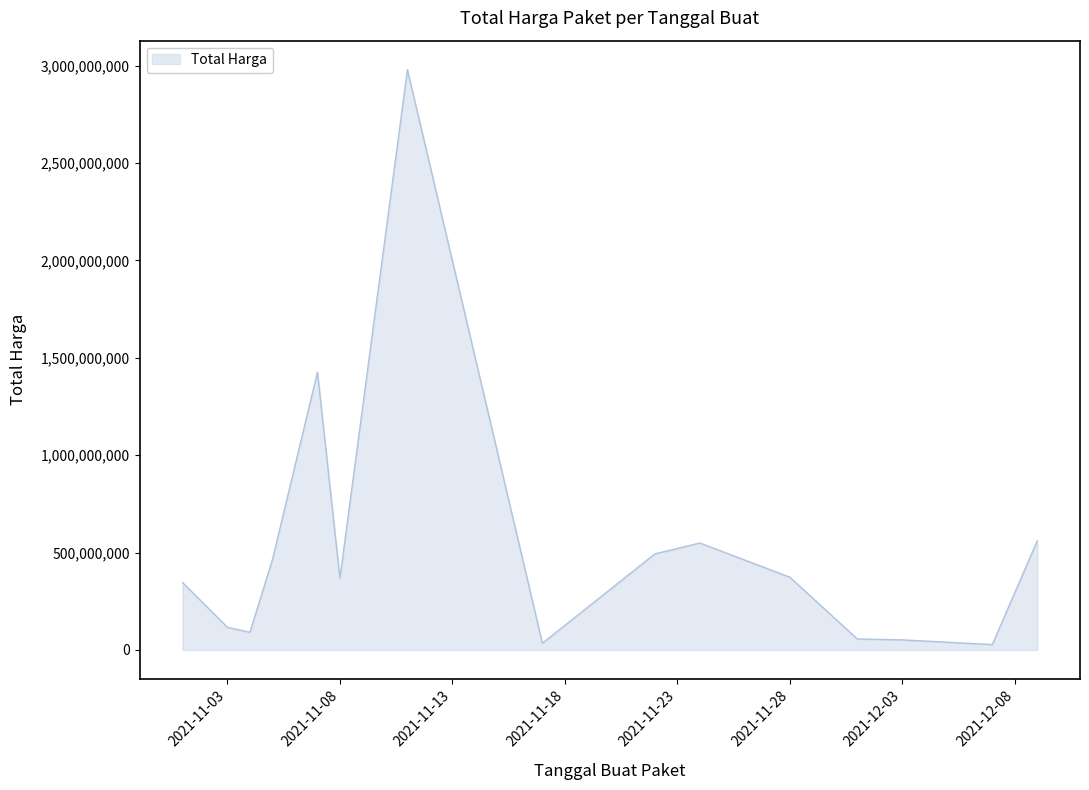

What is the greatest value displayed?

2978963240